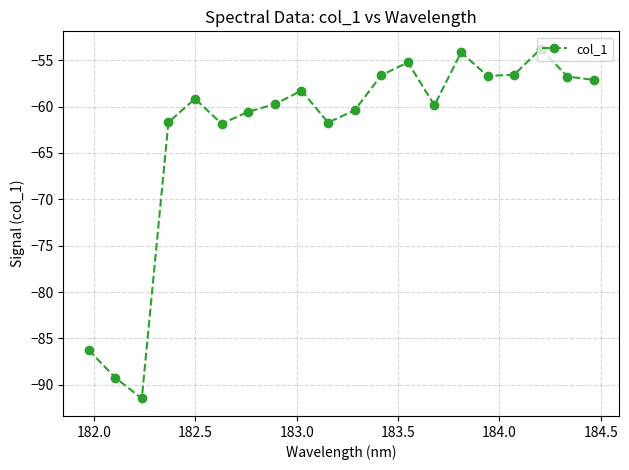

How many interior local peaks (higher than both neighbors) does the data have?

5